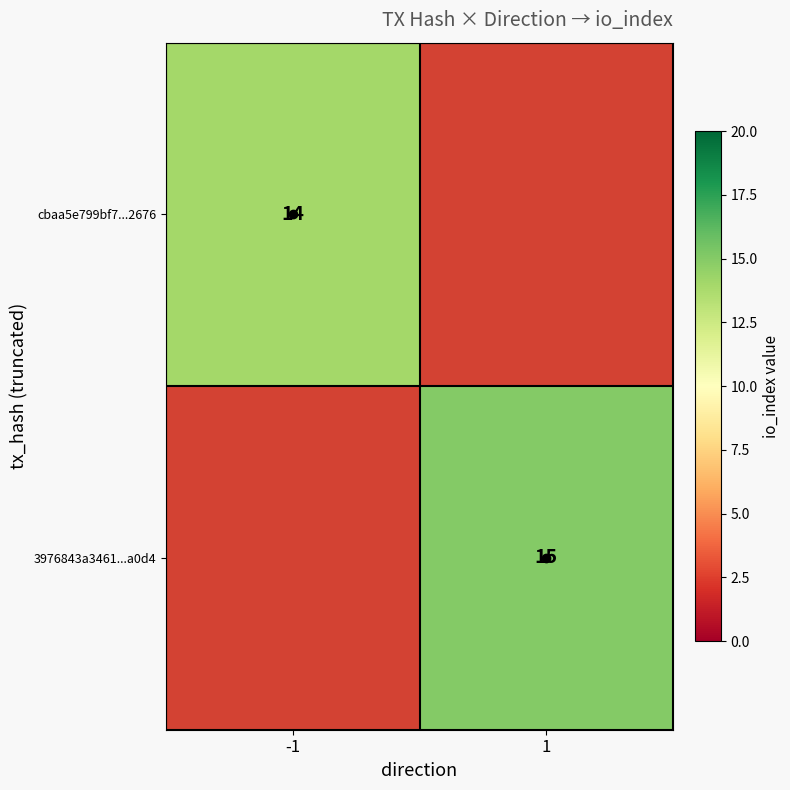

The value of 3976843a3461...a0d4 at 1 is 4. True or false?

False